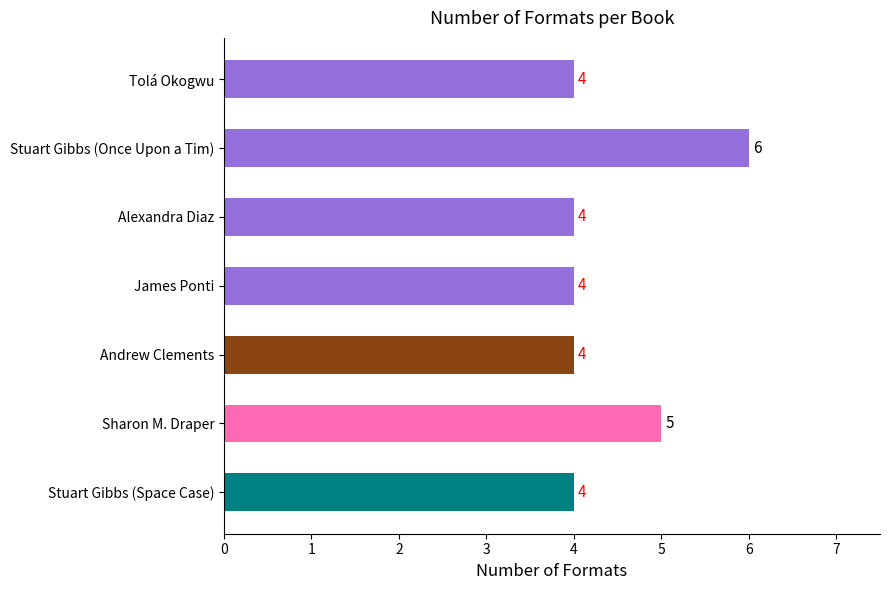

What is the change in value from Tolá Okogwu to Sharon M. Draper?

+1